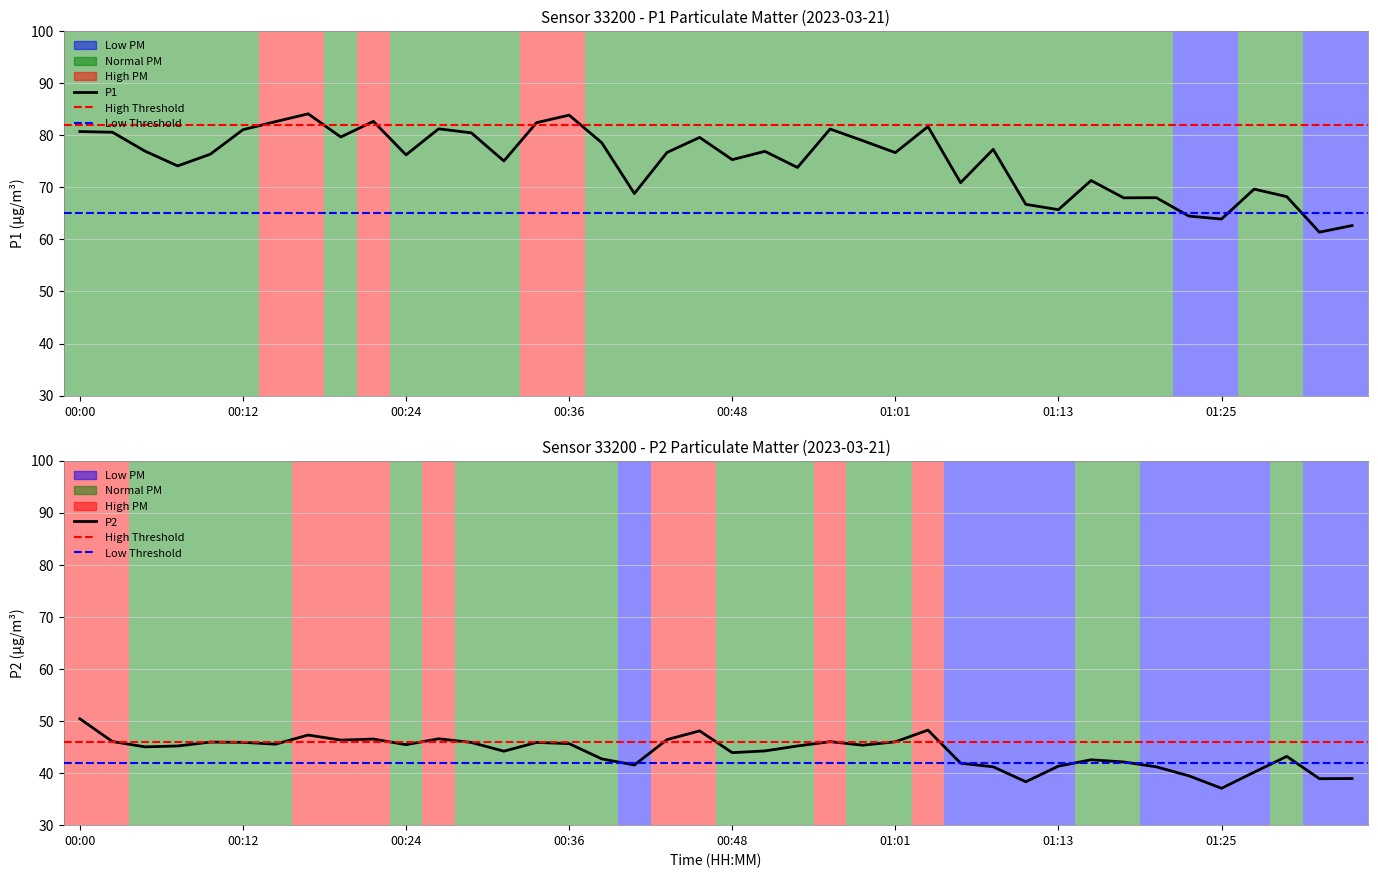

Is the value of P1 at 00:48 greater than the value of P2 at 00:41?

Yes